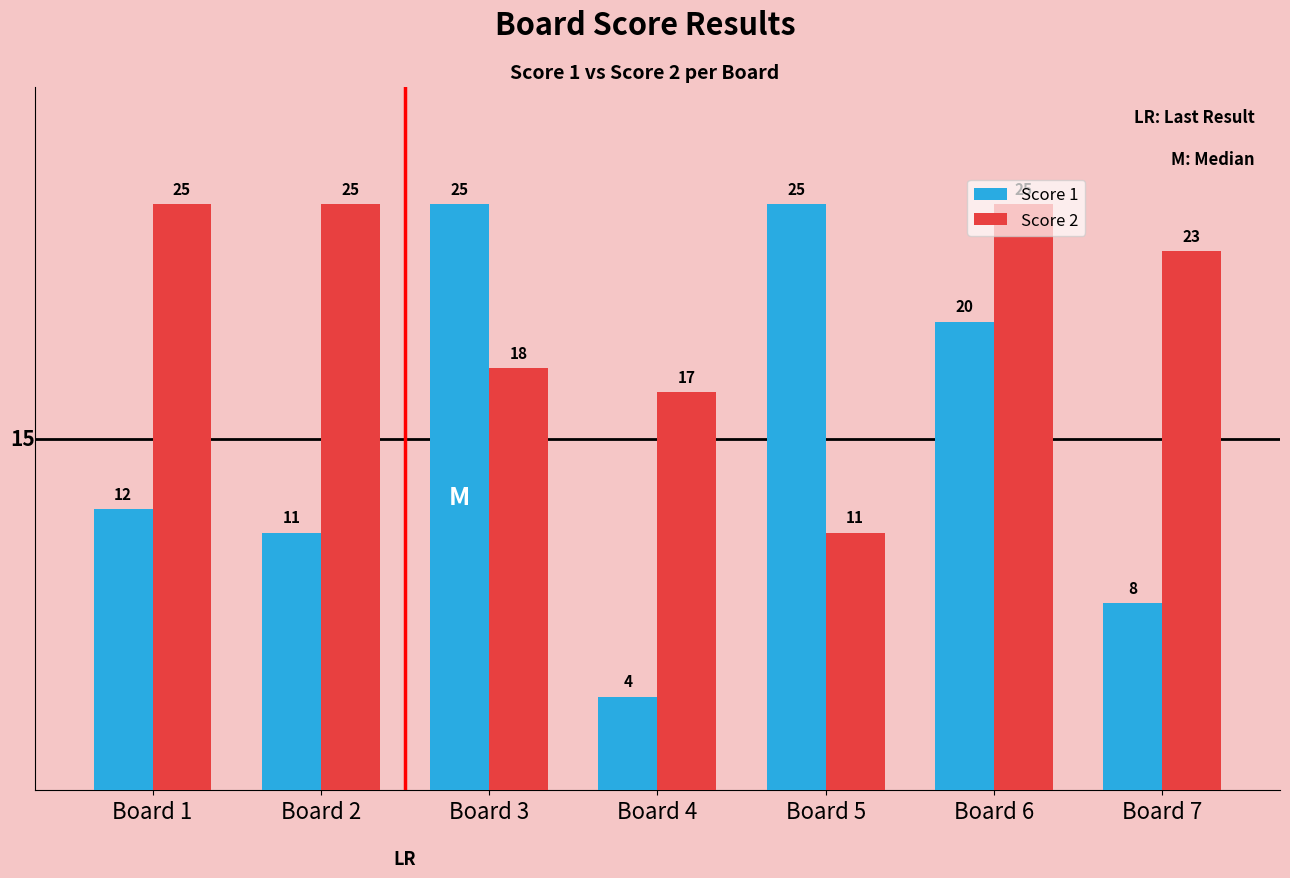

How many bars are there in total?

14